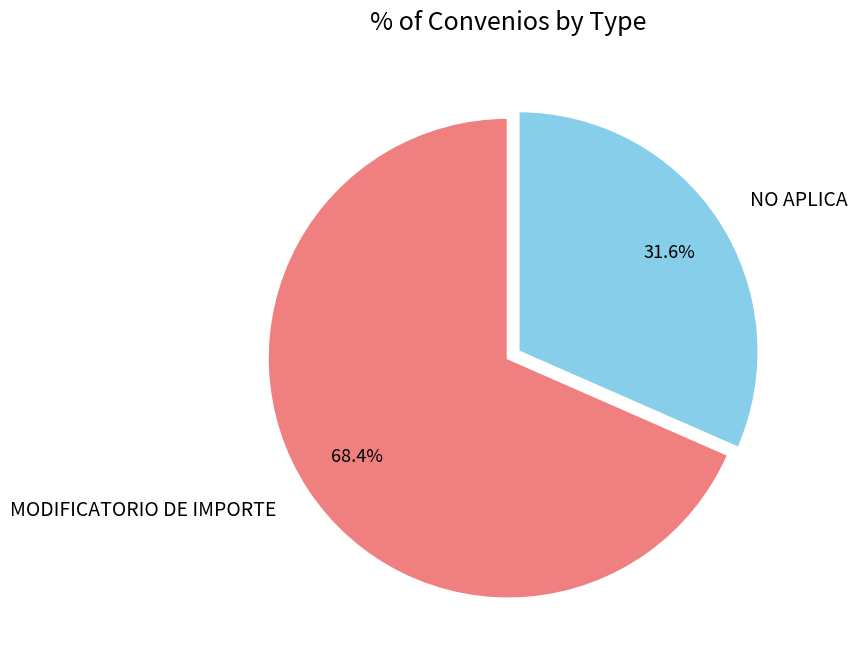

Between MODIFICATORIO DE IMPORTE and NO APLICA, which is larger?

MODIFICATORIO DE IMPORTE